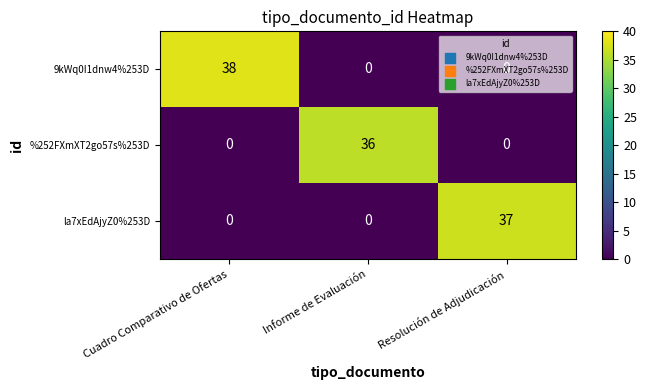

At how many categories does at least one series exceed 18?

3